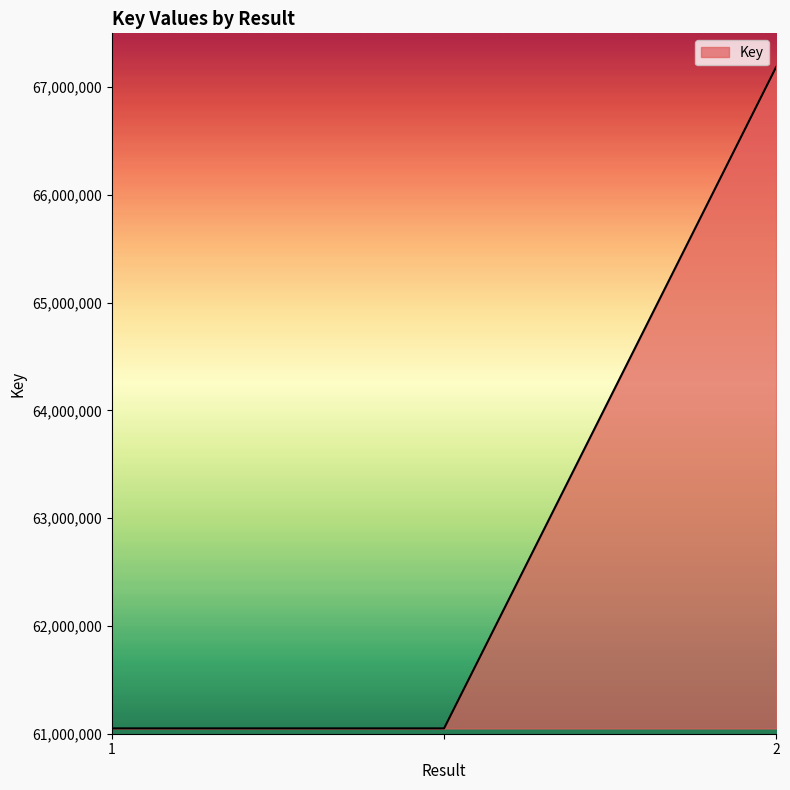

What is the maximum value shown in the chart?

67187116